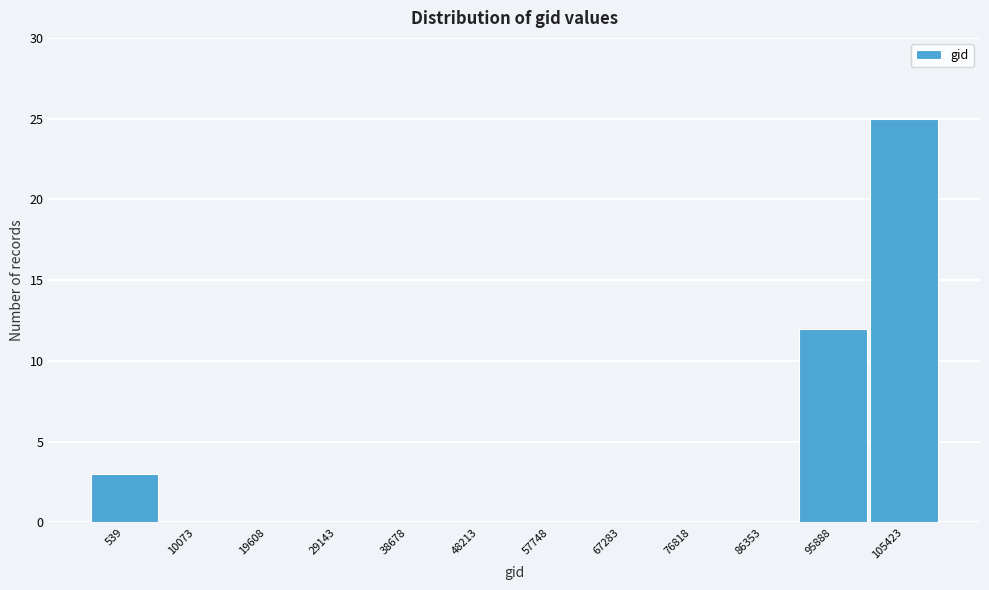

Reading right to left, what are all the values shown in this chart?

105423=25	95888=12	86353=0	76818=0	67283=0	57748=0	48213=0	38678=0	29143=0	19608=0	10073=0	539=3